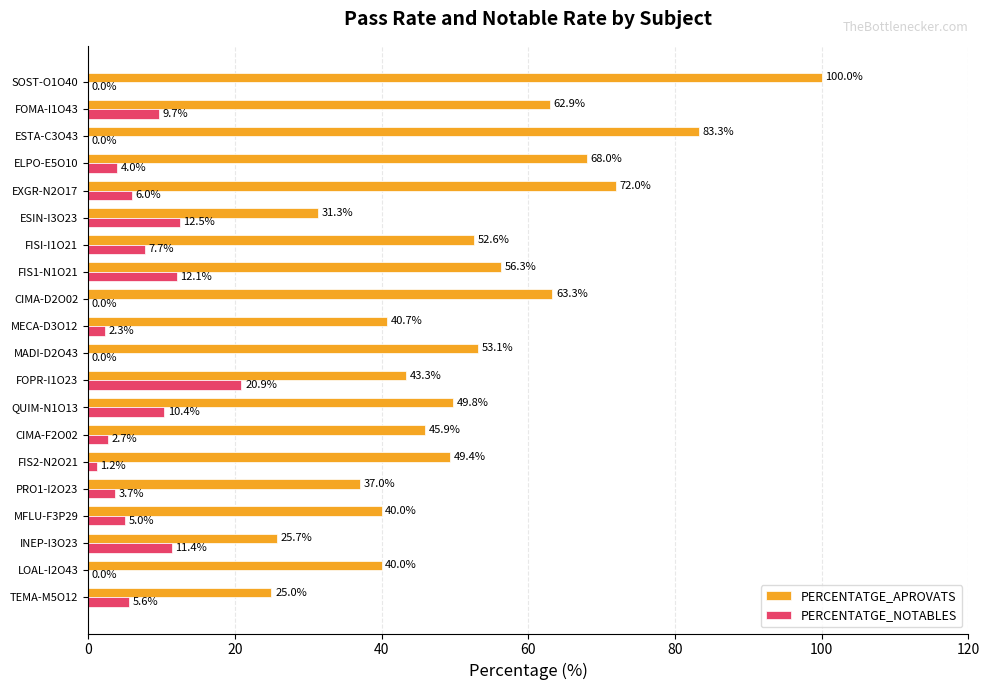

What is the sum of the PERCENTATGE_NOTABLES values at PRO1-I2O23 and FIS1-N1O21?

15.8